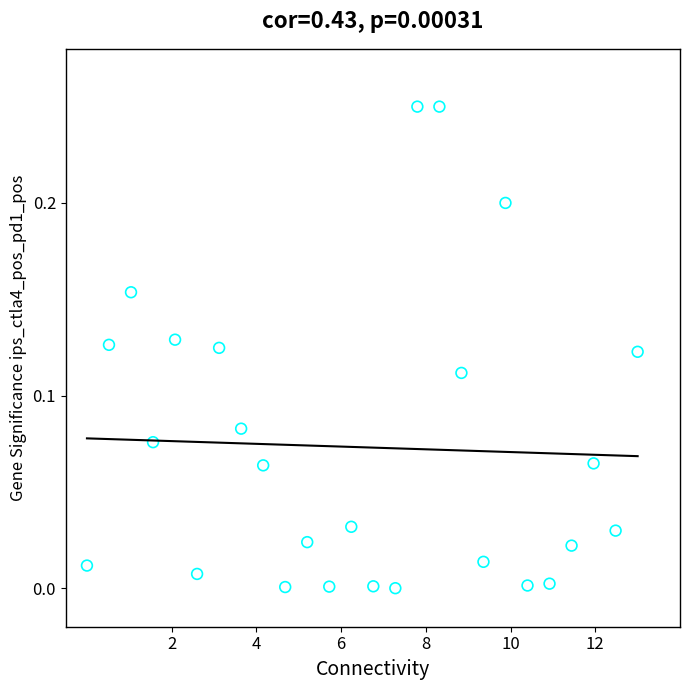

What is the range of X values (max minus min)?

13.0